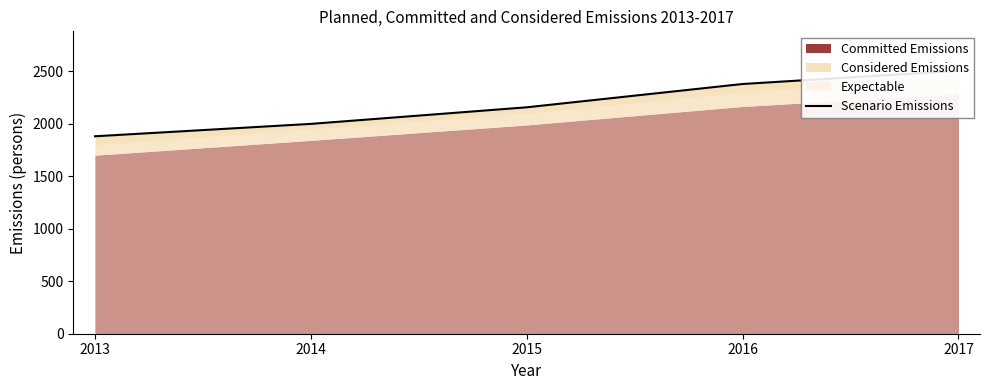

List the labels in order of value, smallest first.

2013, 2014, 2015, 2016, 2017